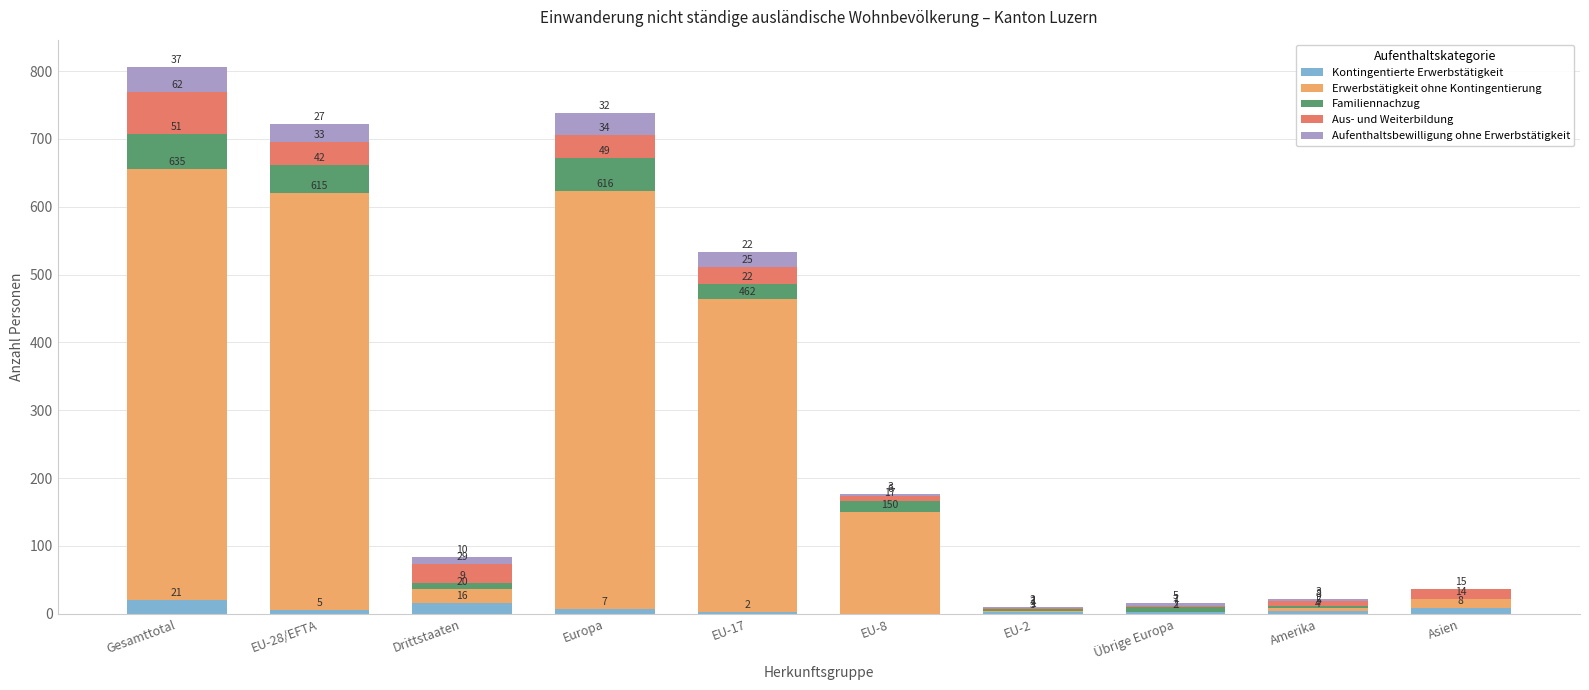

What is the total value across all series at Drittstaaten?

84